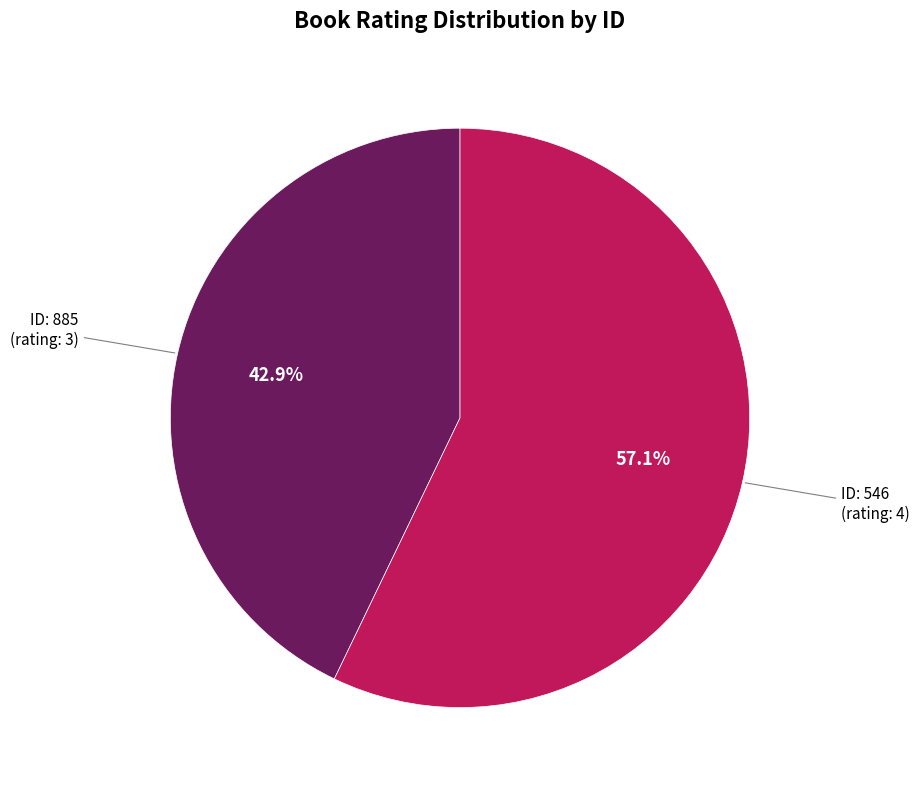

To the nearest percent, what is the average slice percentage?

50%